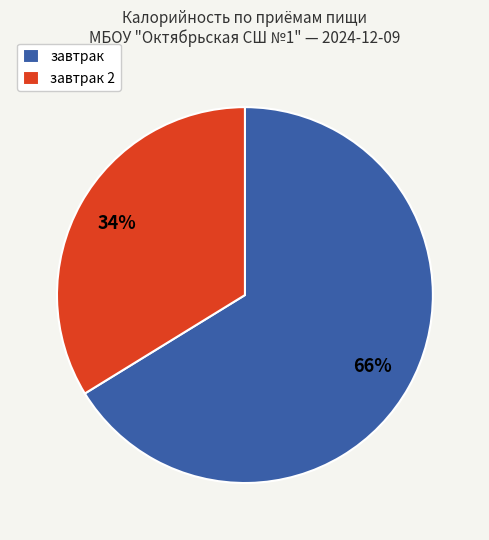

Combined, do завтрак 2 and завтрак account for over 50%?

Yes